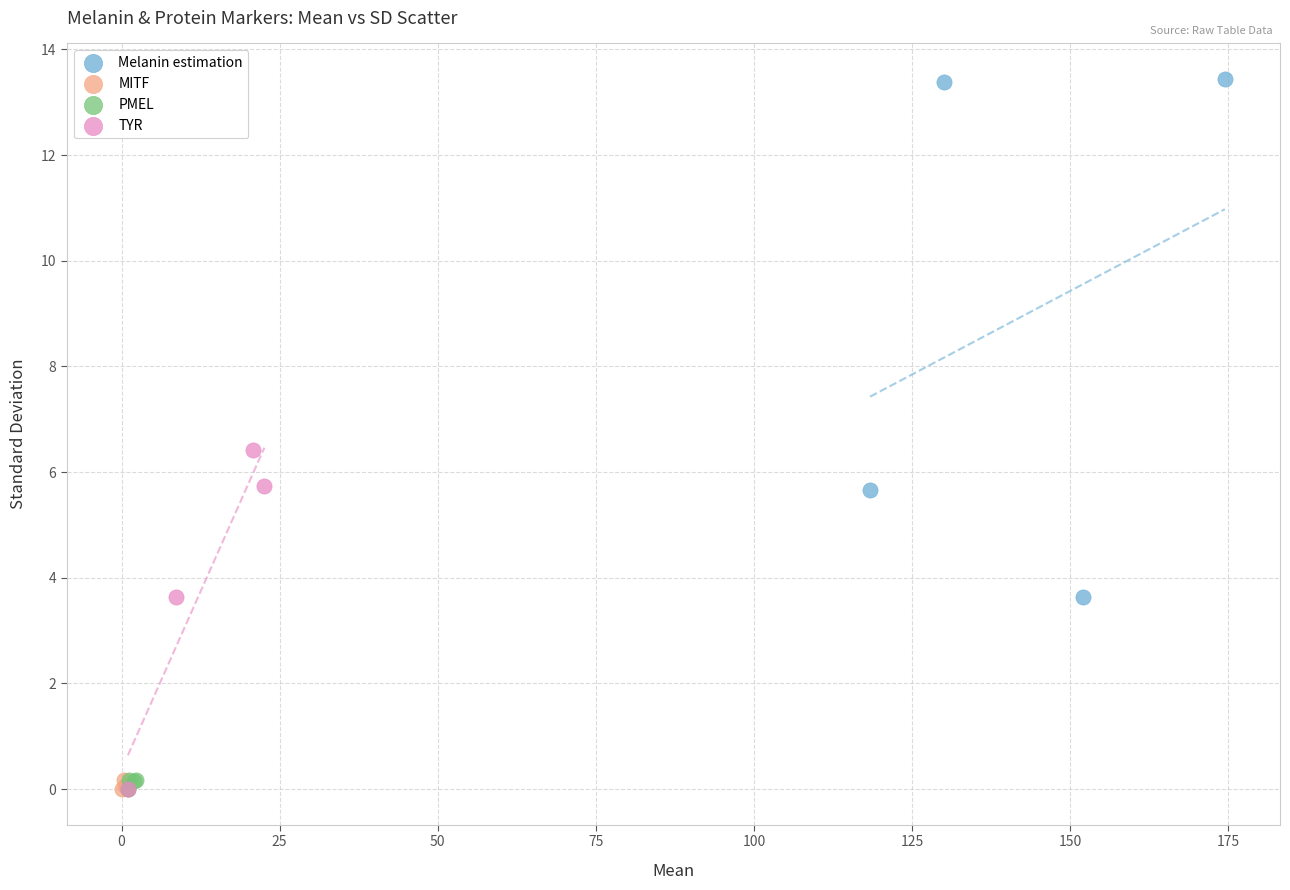

Which series has the largest Y range (max minus min)?

Melanin estimation